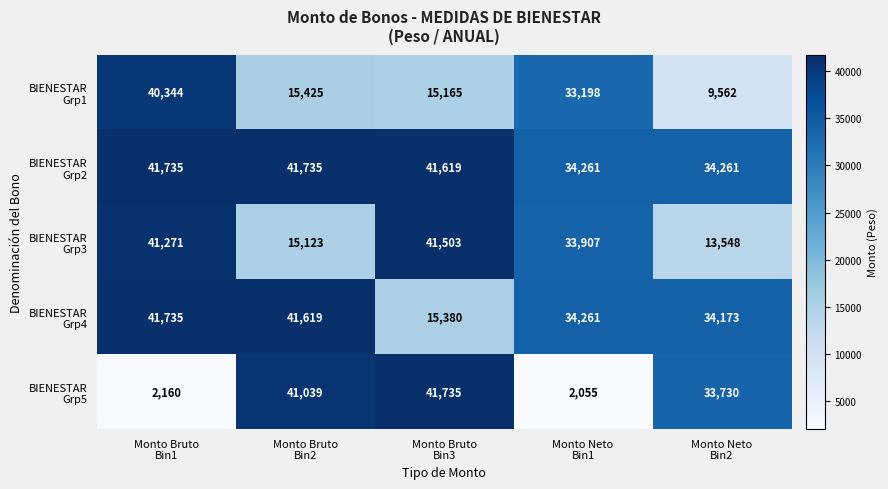

What is the greatest value displayed?

41735